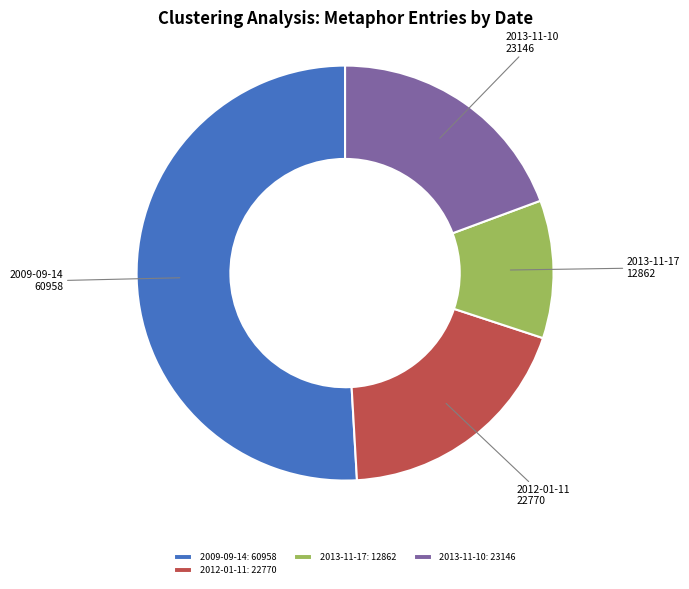

True or false: 2013-11-17: 12862 accounts for 1% of the total.

False